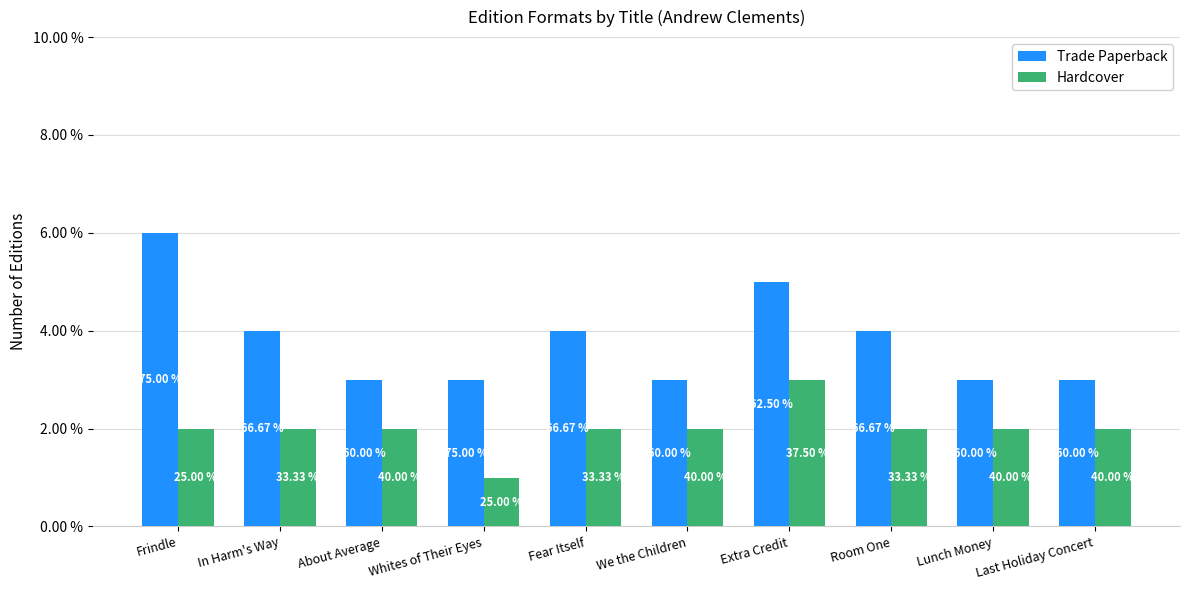

How many groups of bars are there?

10